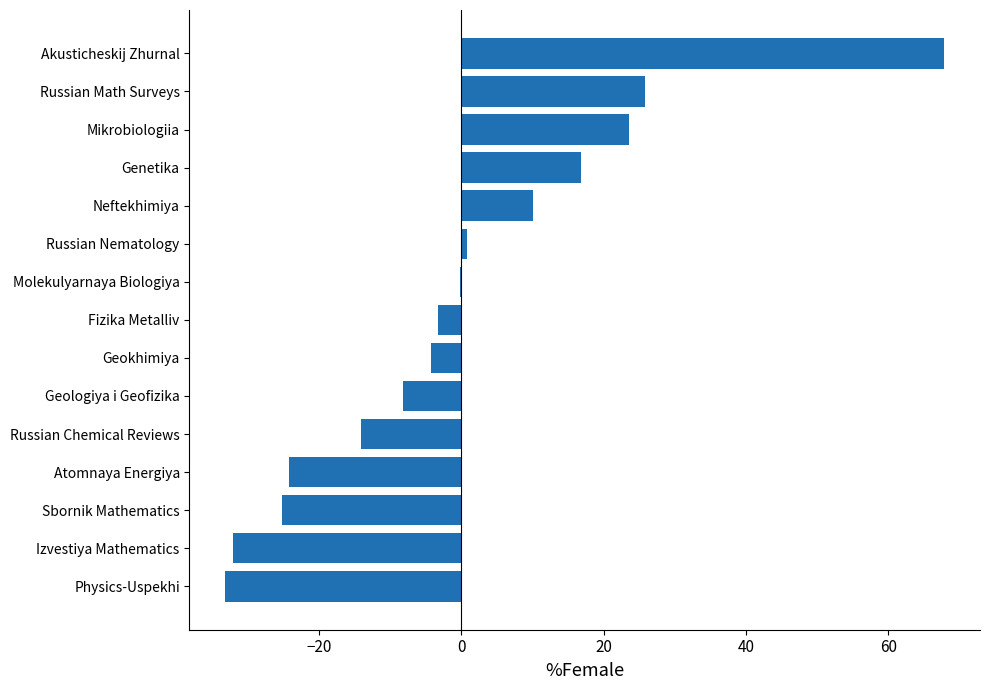

What is the greatest value displayed?

67.8